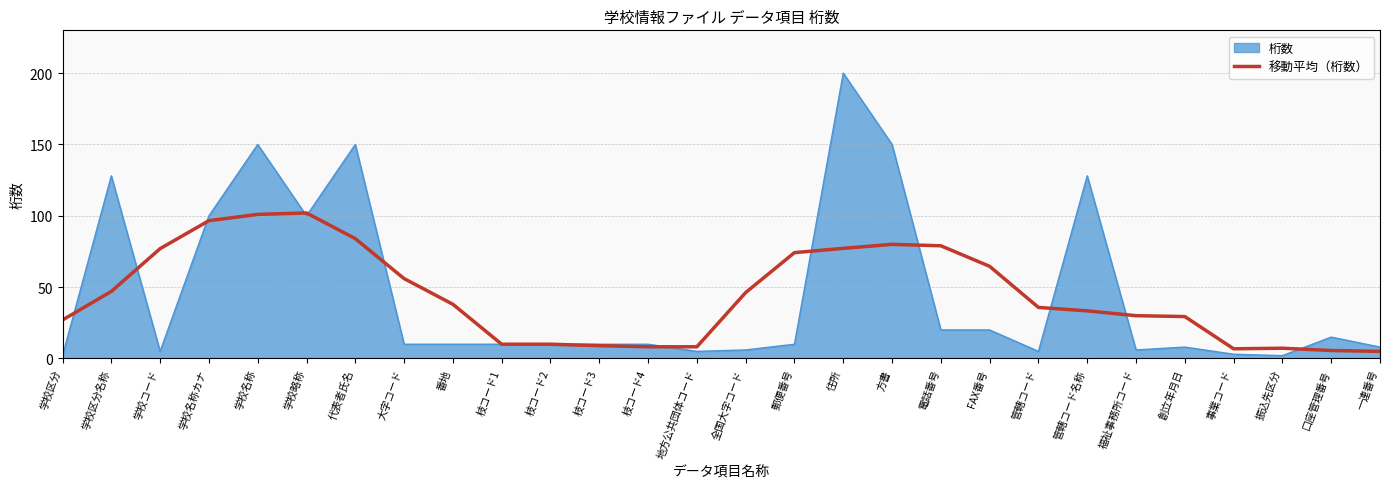

The value of 桁数 at 学校区分名称 is 182.0. True or false?

False